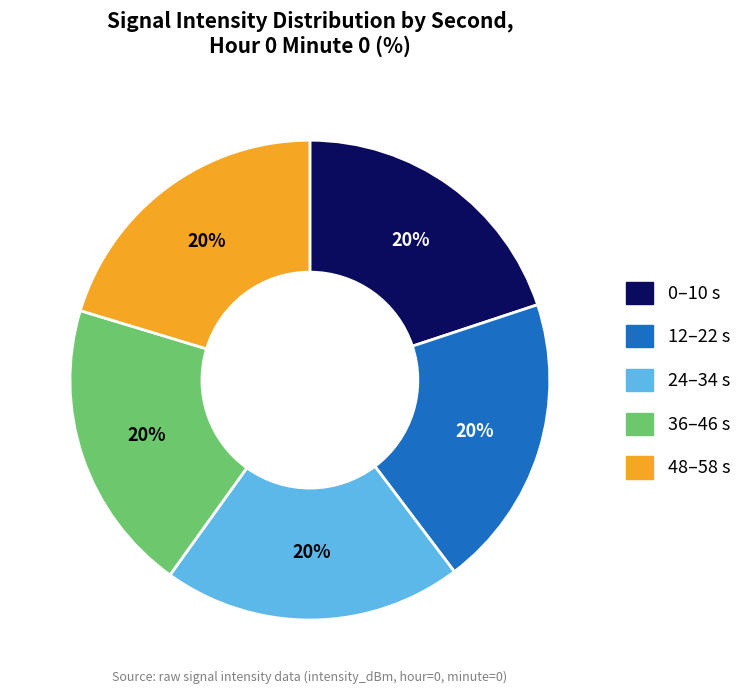

Is there a majority slice in this chart?

No